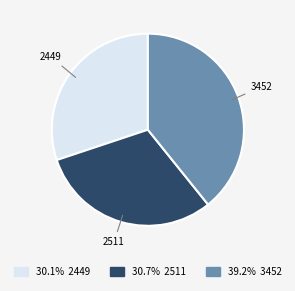

True or false: 3452 accounts for 39% of the total.

True